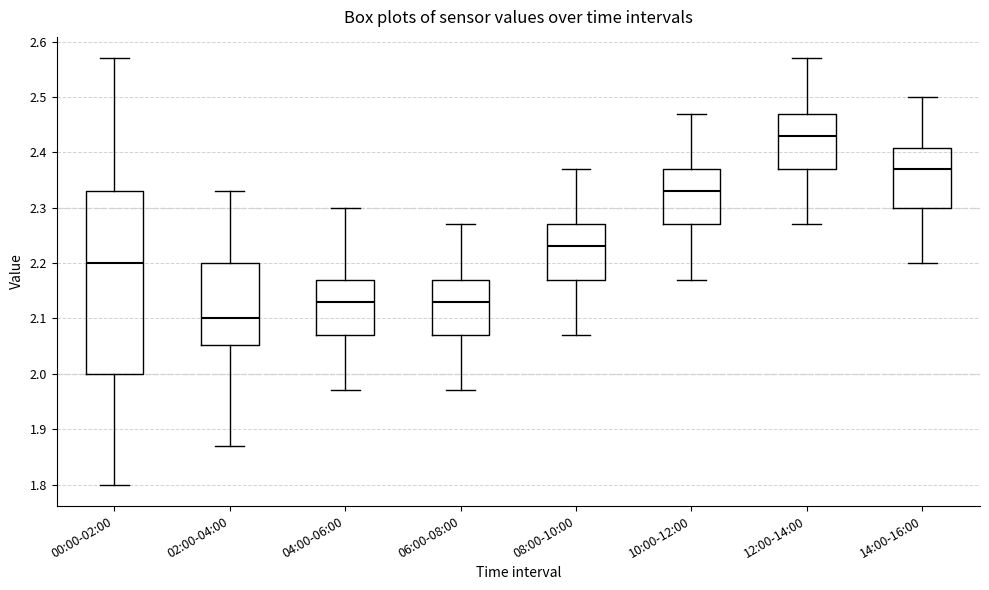

Reading left to right, transcribe this box plot: for each box, give where its median line is, the range the box spans, and where its two whiskers end, as read against the y-axis. The values are not printed on the chart, so give them approximately, as read against the axis.

00:00-02:00: median 2.20, box 2.00 to 2.33, whiskers 1.80 to 2.57
02:00-04:00: median 2.10, box 2.05 to 2.20, whiskers 1.87 to 2.33
04:00-06:00: median 2.13, box 2.07 to 2.17, whiskers 1.97 to 2.30
06:00-08:00: median 2.13, box 2.07 to 2.17, whiskers 1.97 to 2.27
08:00-10:00: median 2.23, box 2.17 to 2.27, whiskers 2.07 to 2.37
10:00-12:00: median 2.33, box 2.27 to 2.37, whiskers 2.17 to 2.47
12:00-14:00: median 2.43, box 2.37 to 2.47, whiskers 2.27 to 2.57
14:00-16:00: median 2.37, box 2.30 to 2.41, whiskers 2.20 to 2.50